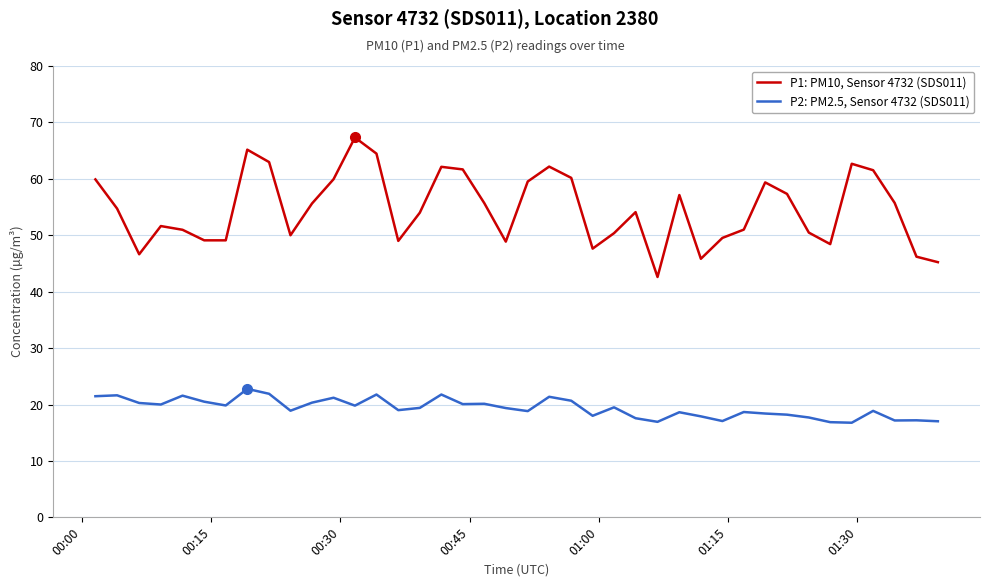

Which series has the largest range (max minus min)?

P1: PM10, Sensor 4732 (SDS011)